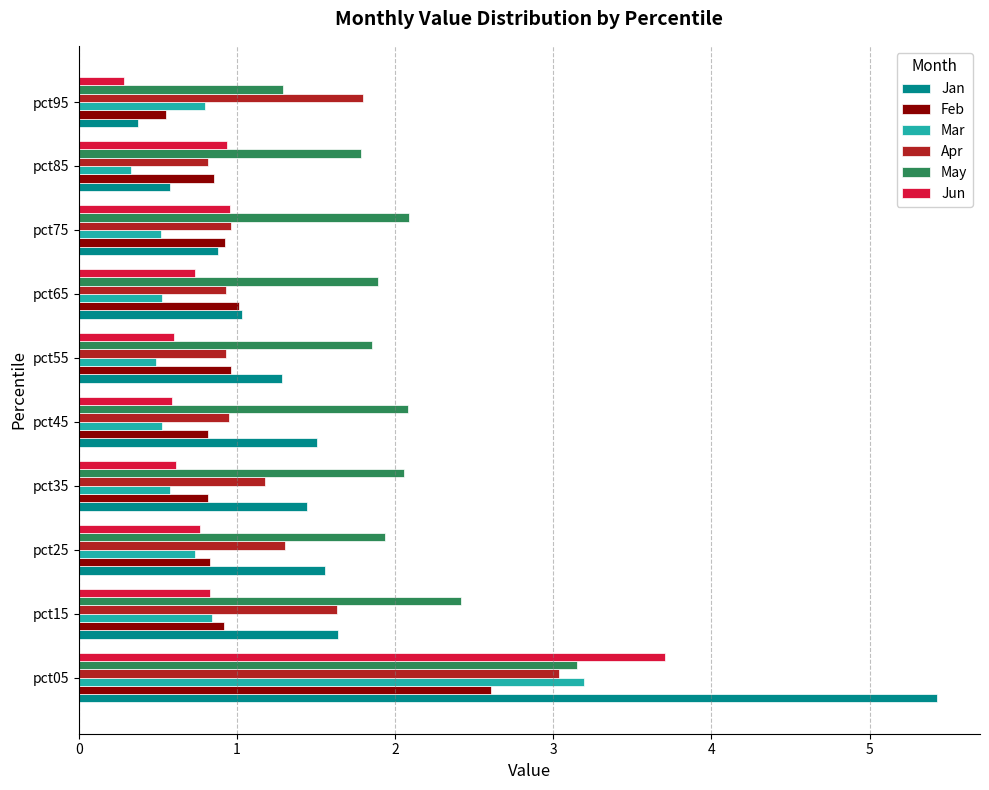

What is the maximum value for Feb?

2.6